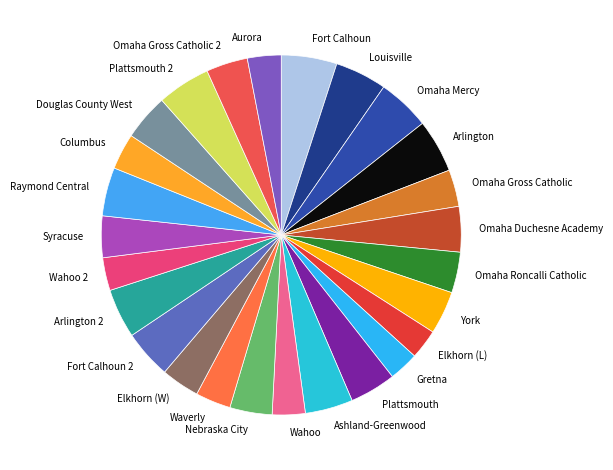

Do Omaha Gross Catholic and Ashland-Greenwood together represent more than half of the pie?

No